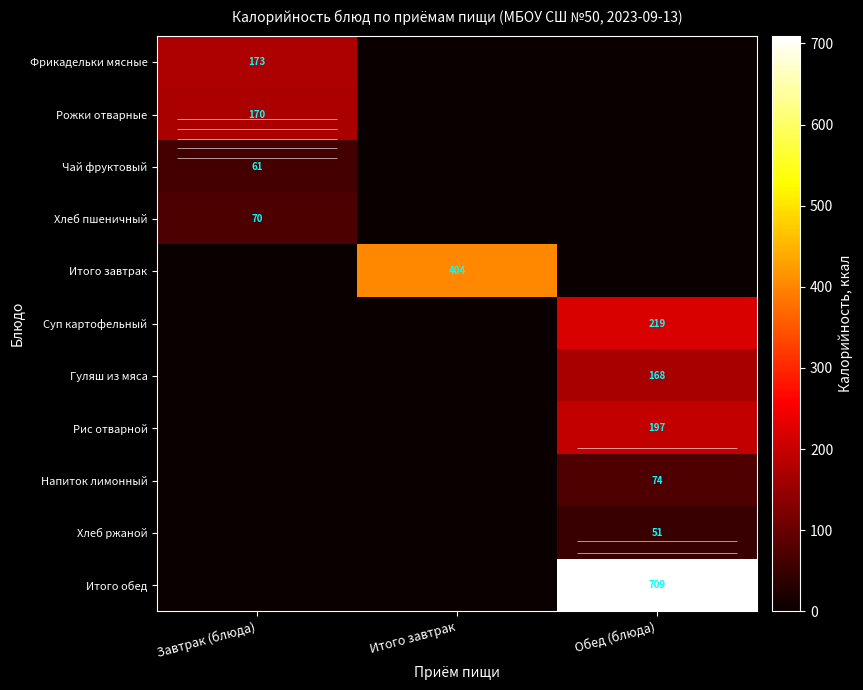

Which label corresponds to the largest value in the chart?

Обед (блюда)